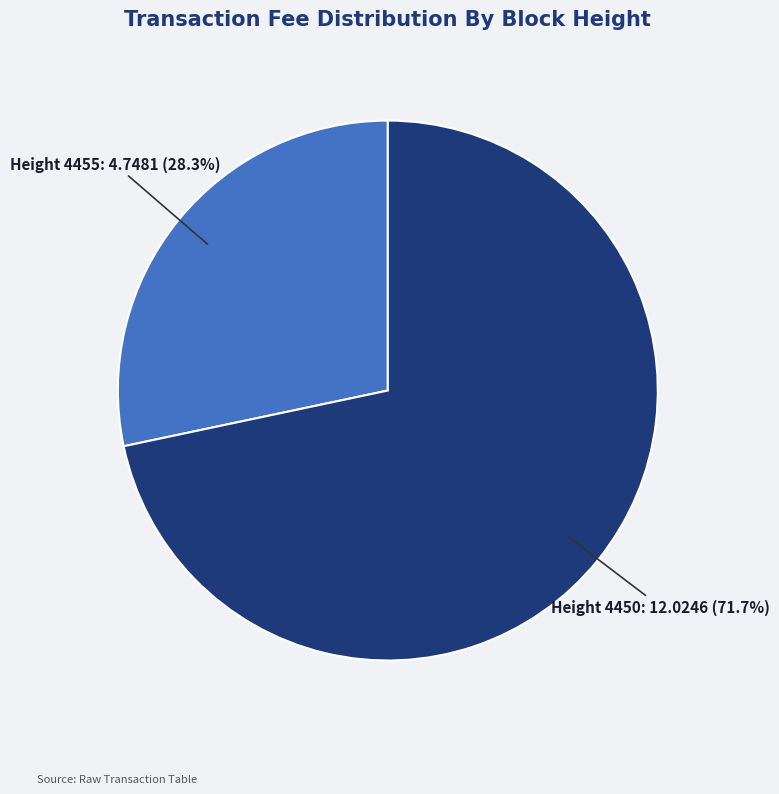

To the nearest percent, what is the difference between the largest and smallest slice percentages?

43%